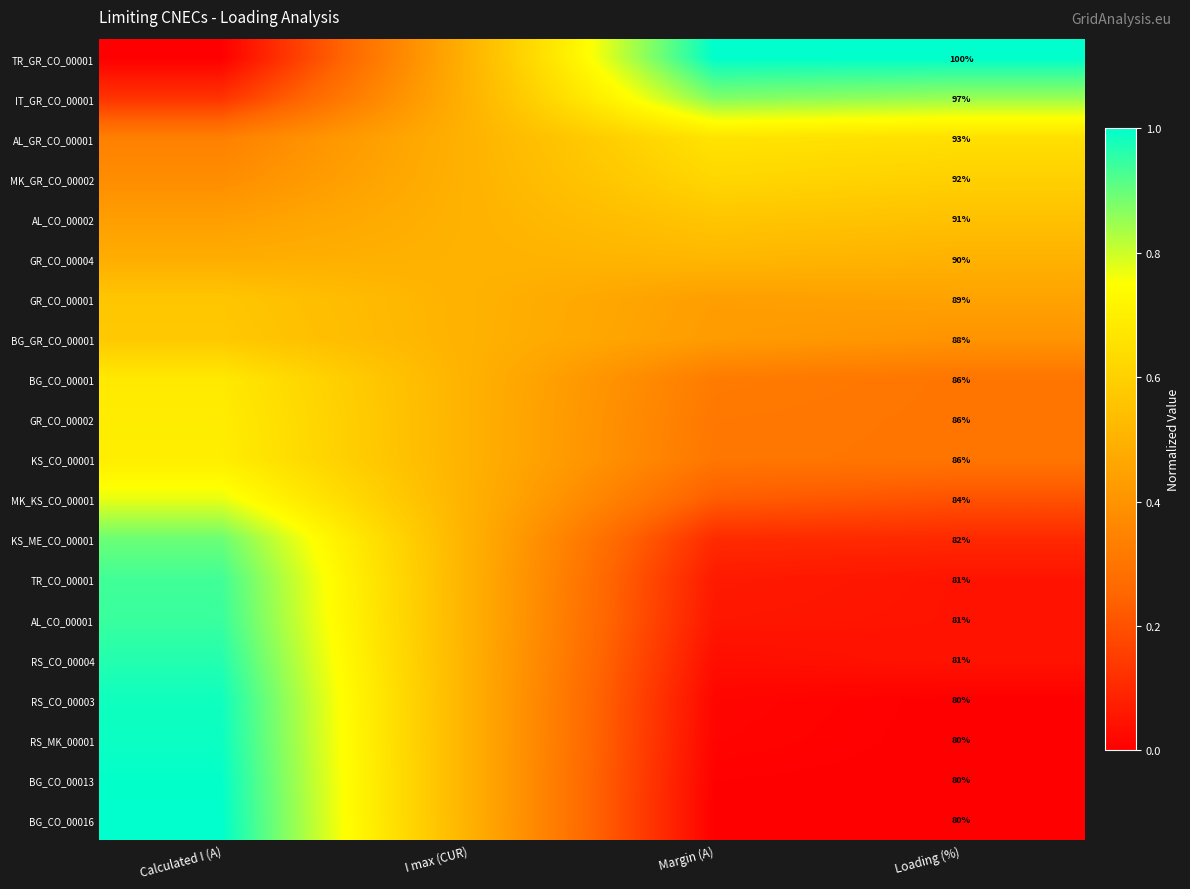

What is the difference between the maximum and second lowest values in the MK_KS_CO_00001 series?

0.5